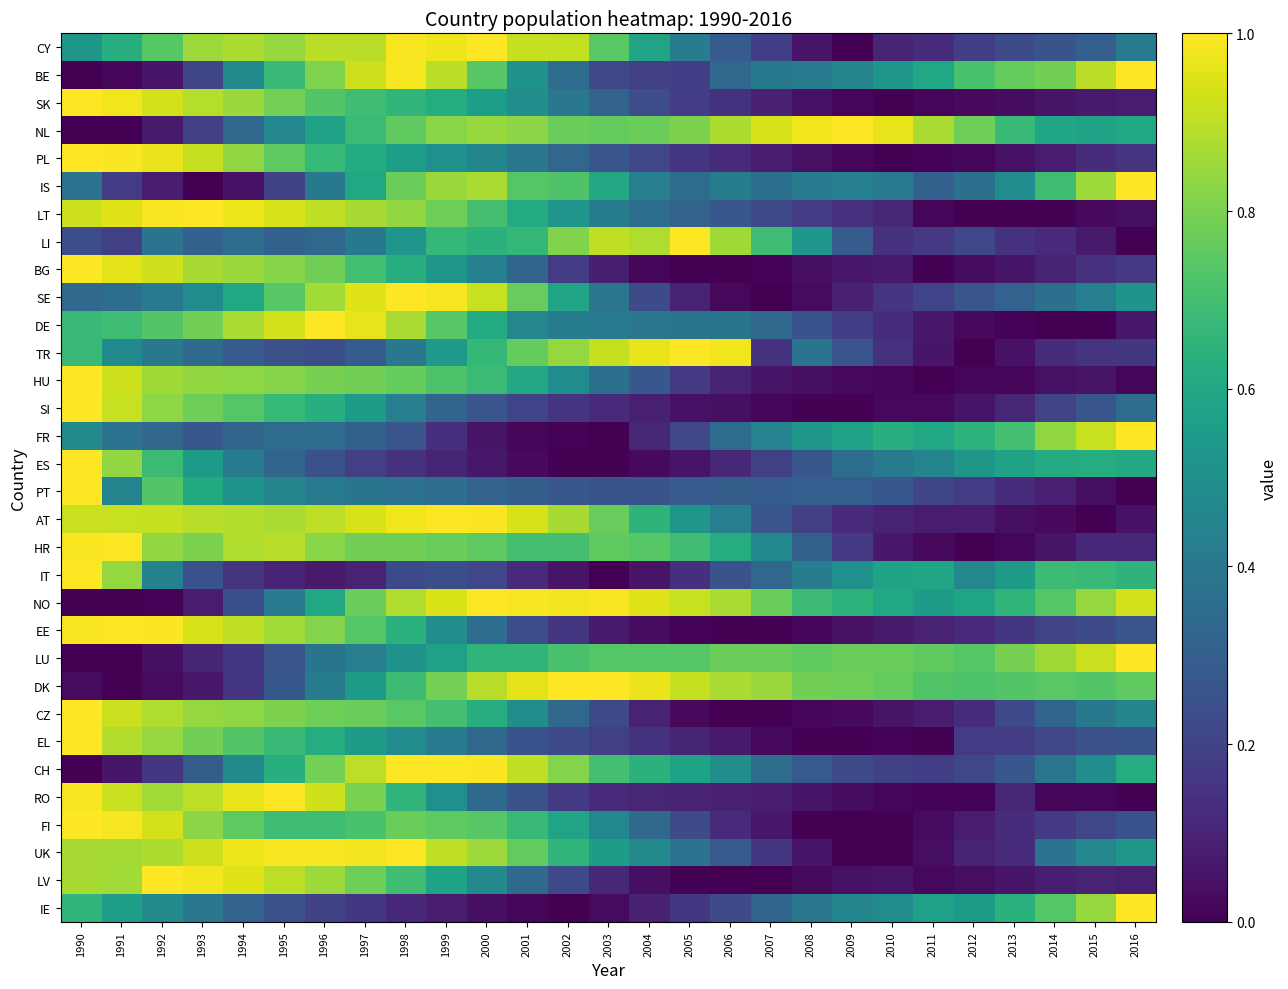

Which category has the highest value across all series?

1990